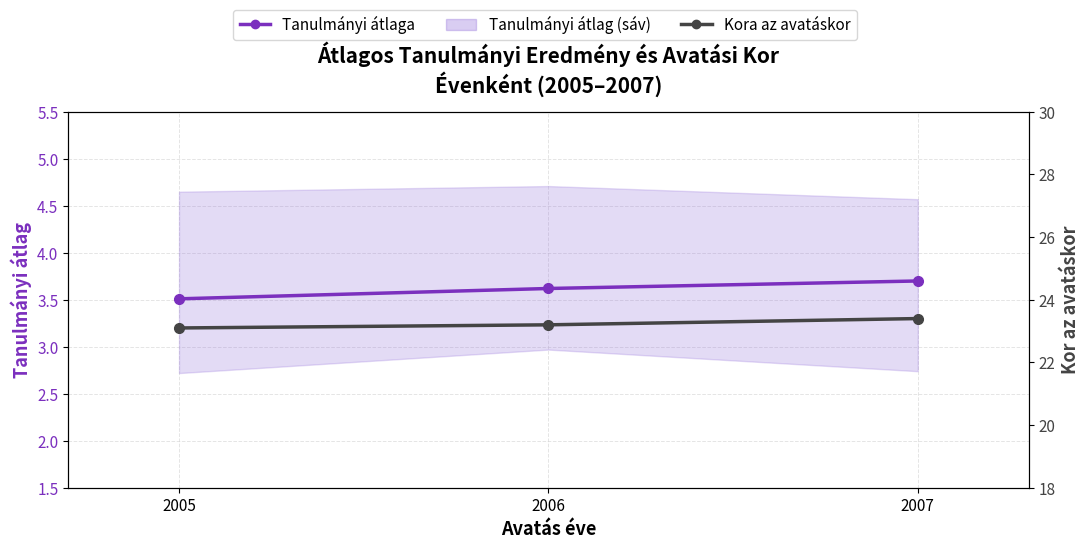

How many distinct data groups are displayed?

2